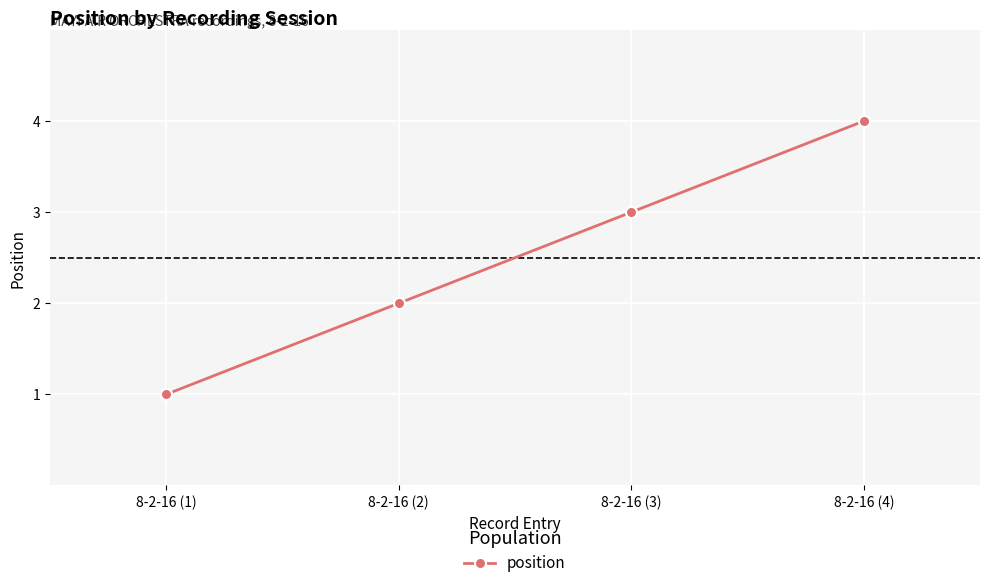

True or false: the data has more than 0 interior local peaks.

False